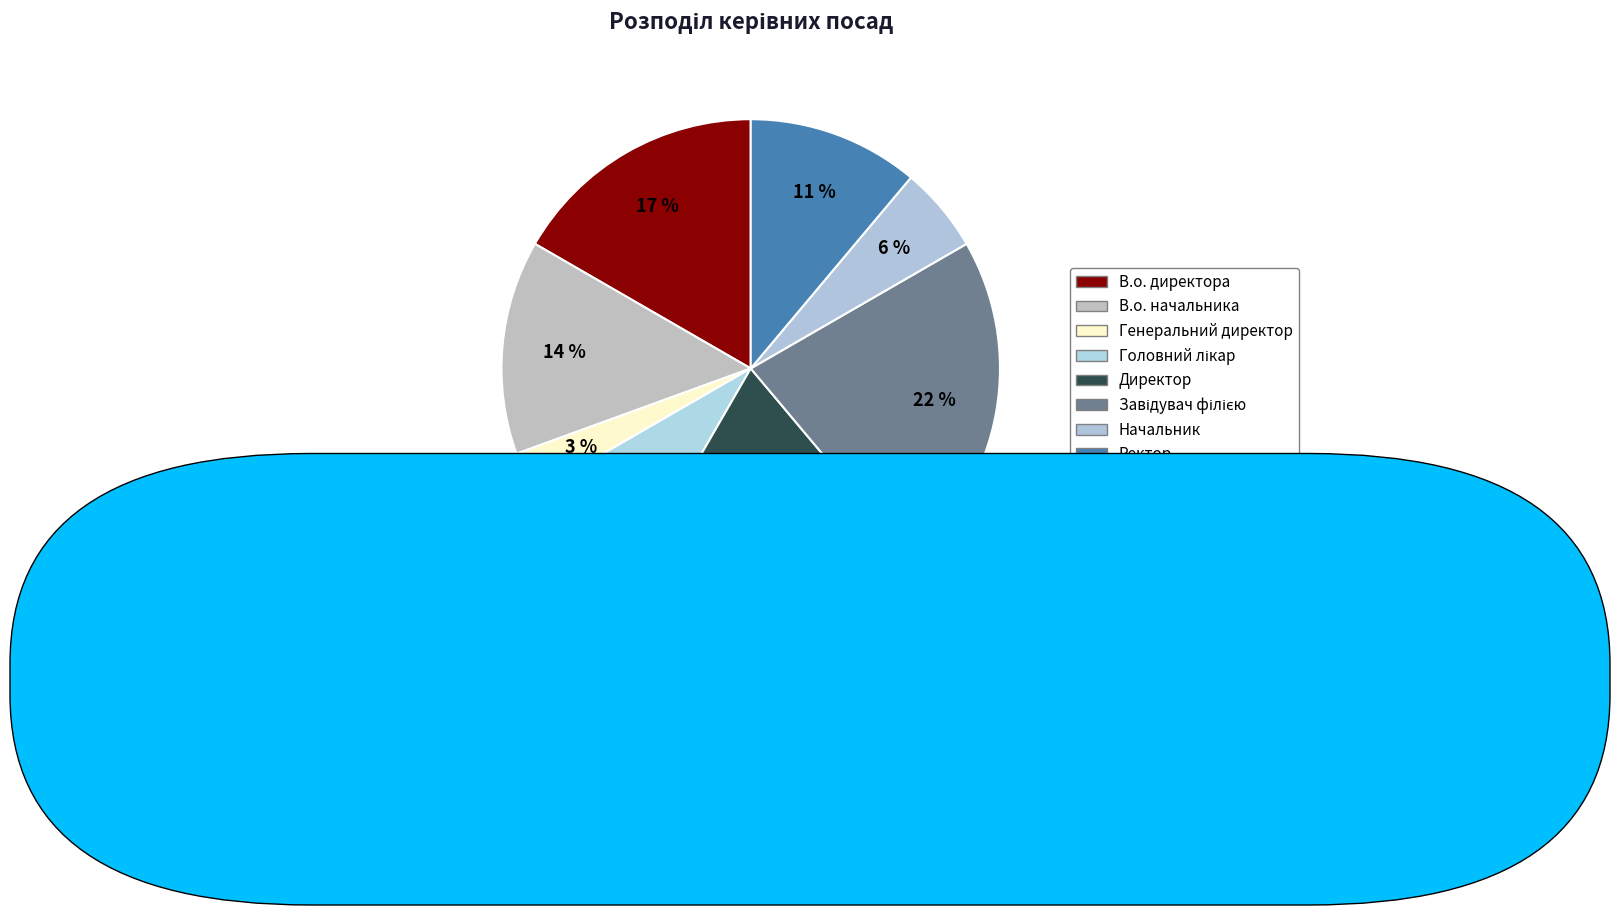

What is the total percentage of В.о. директора and Головний лікар?

25.0%